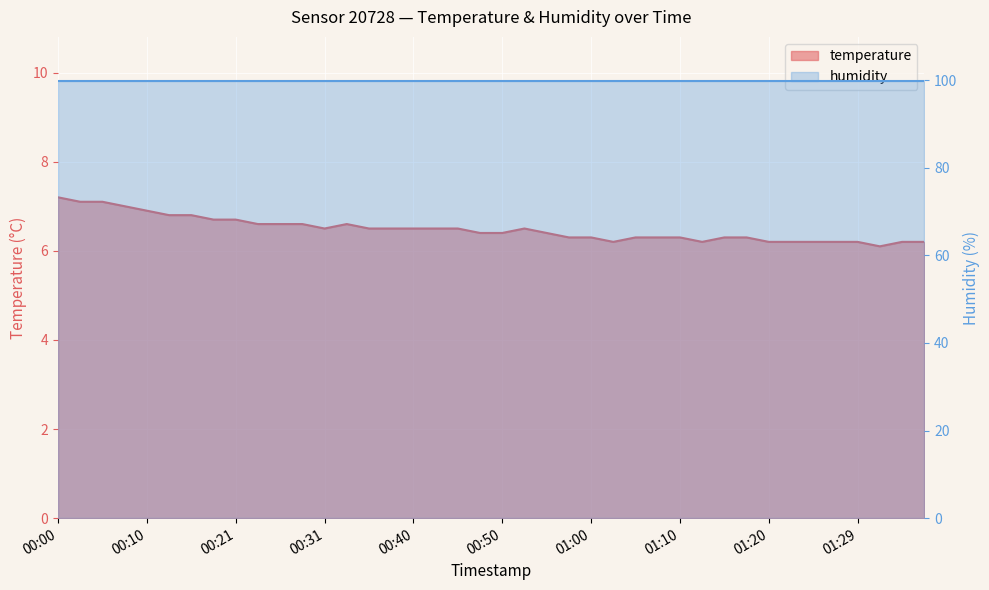

Which label corresponds to the smallest value in the chart?

01:32